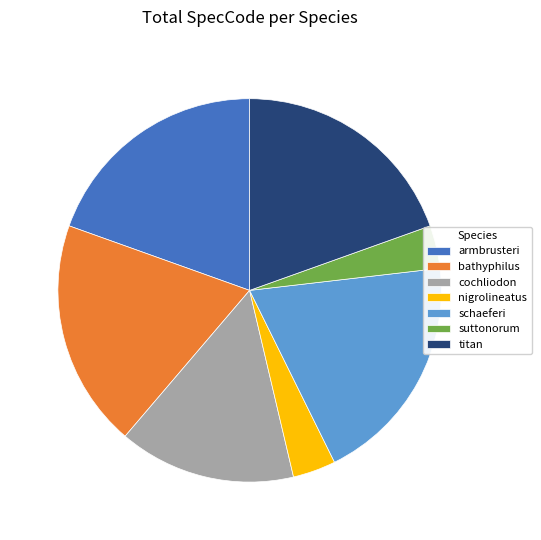

Does titan account for over 50% of the chart?

No